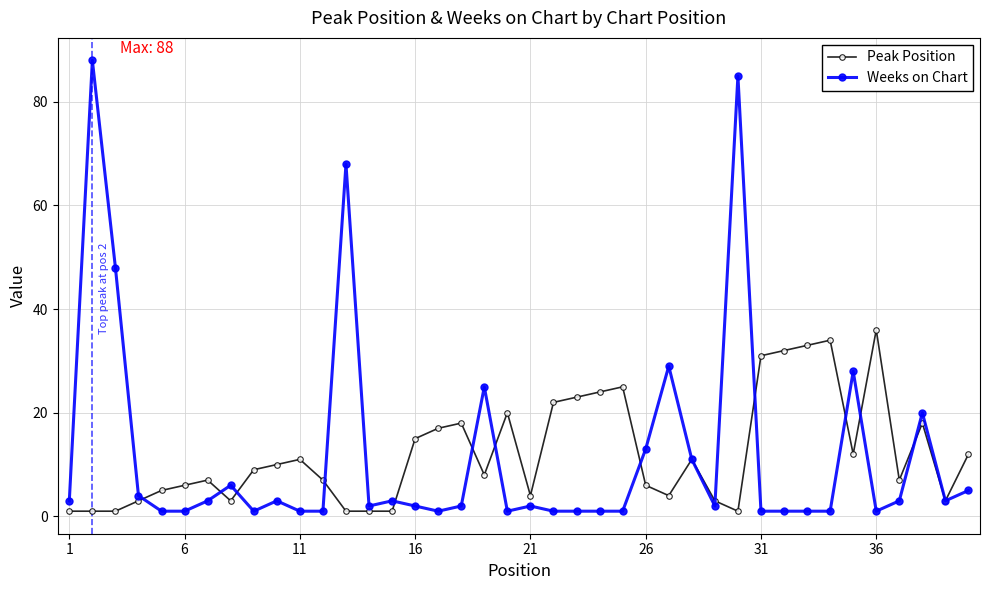

True or false: Peak Position has more than 2 interior local peaks.

True